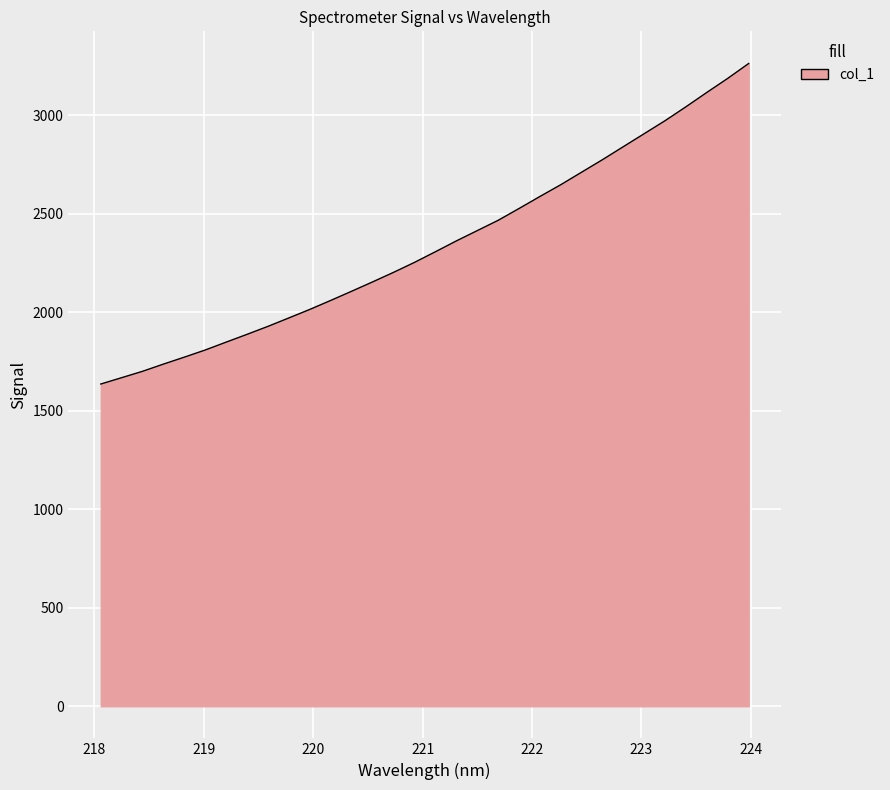

Reading left to right, transcribe all the data shown in this chart.

1635.3	1667.6	1700.0	1736.7	1772.0	1808.3	1848.3	1887.9	1928.3	1971.1	2014.4	2059.9	2106.5	2153.9	2202.2	2252.7	2306.7	2361.5	2413.8	2466.0	2526.0	2587.0	2646.9	2710.5	2774.2	2840.2	2906.2	2972.2	3042.8	3115.6	3186.9	3262.2